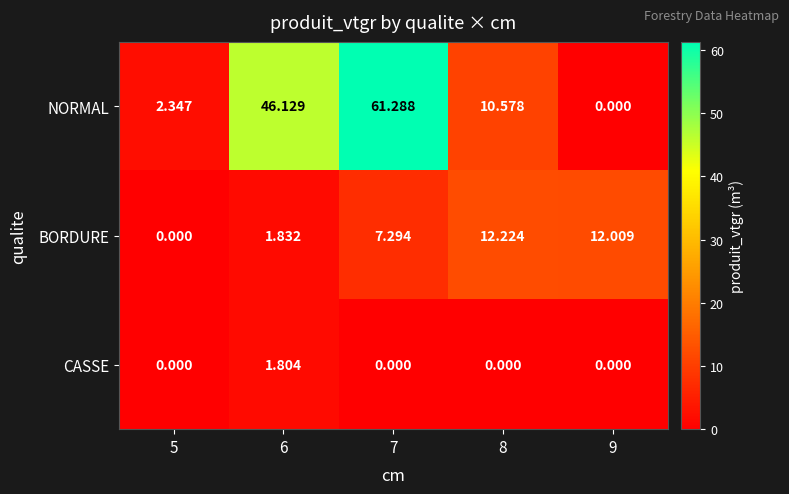

List the series in order of their peak value, highest first.

NORMAL, BORDURE, CASSE